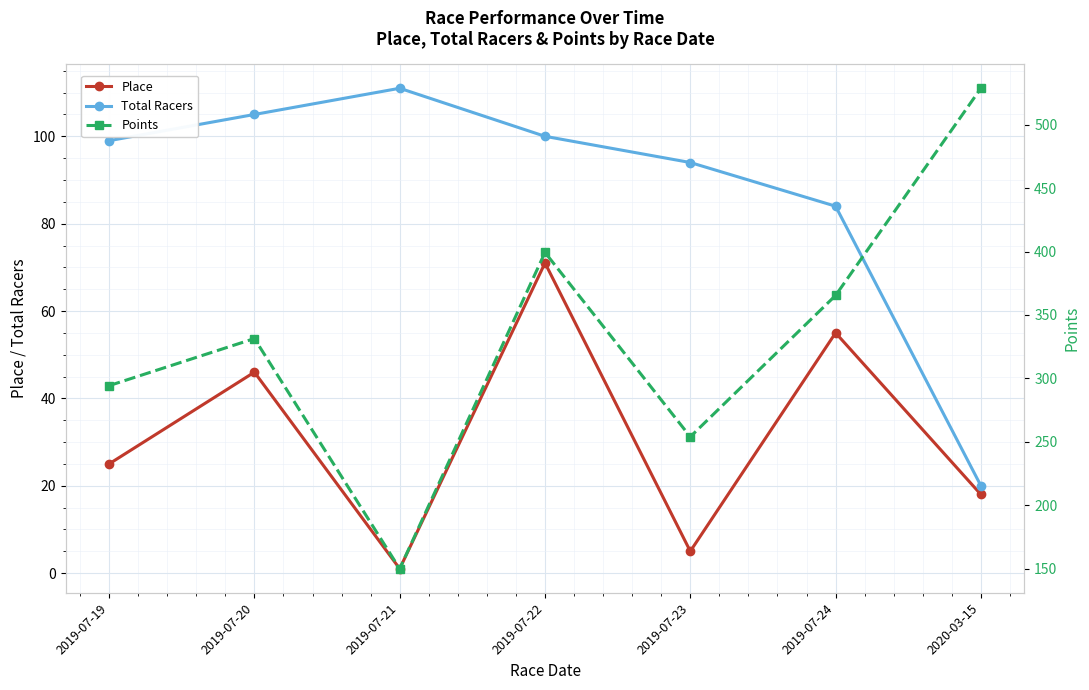

Reading left to right, list all the values displayed in this chart.

Place: 2019-07-19=25.0	2019-07-20=46.0	2019-07-21=1.0	2019-07-22=71.0	2019-07-23=5.0	2019-07-24=55.0	2020-03-15=18.0
Total Racers: 2019-07-19=99.0	2019-07-20=105.0	2019-07-21=111.0	2019-07-22=100.0	2019-07-23=94.0	2019-07-24=84.0	2020-03-15=20.0
Points: 2019-07-19=294.3	2019-07-20=331.4	2019-07-21=150.0	2019-07-22=399.3	2019-07-23=254.0	2019-07-24=365.4	2020-03-15=528.7